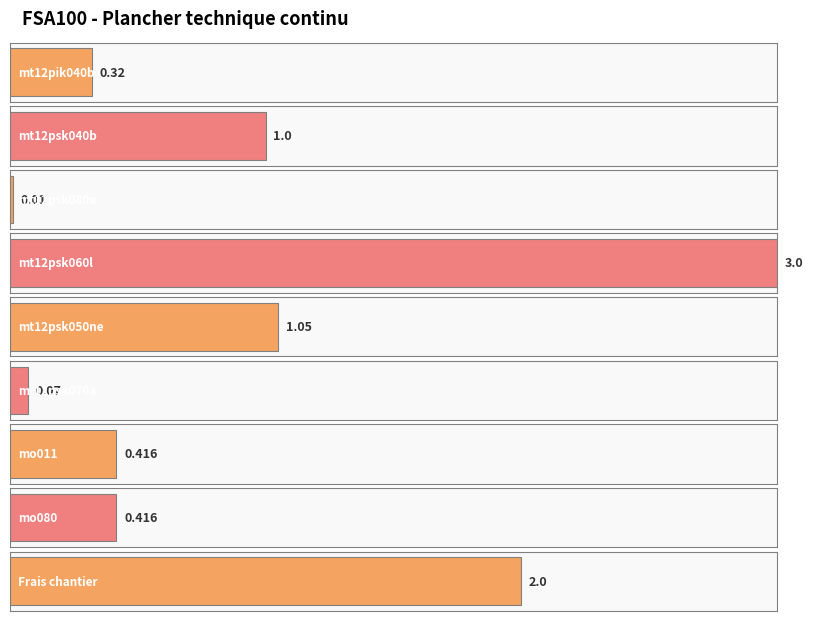

Reading right to left, transcribe all the data shown in this chart.

2.0	0.4	0.4	0.1	1.1	3.0	0.0	1.0	0.3